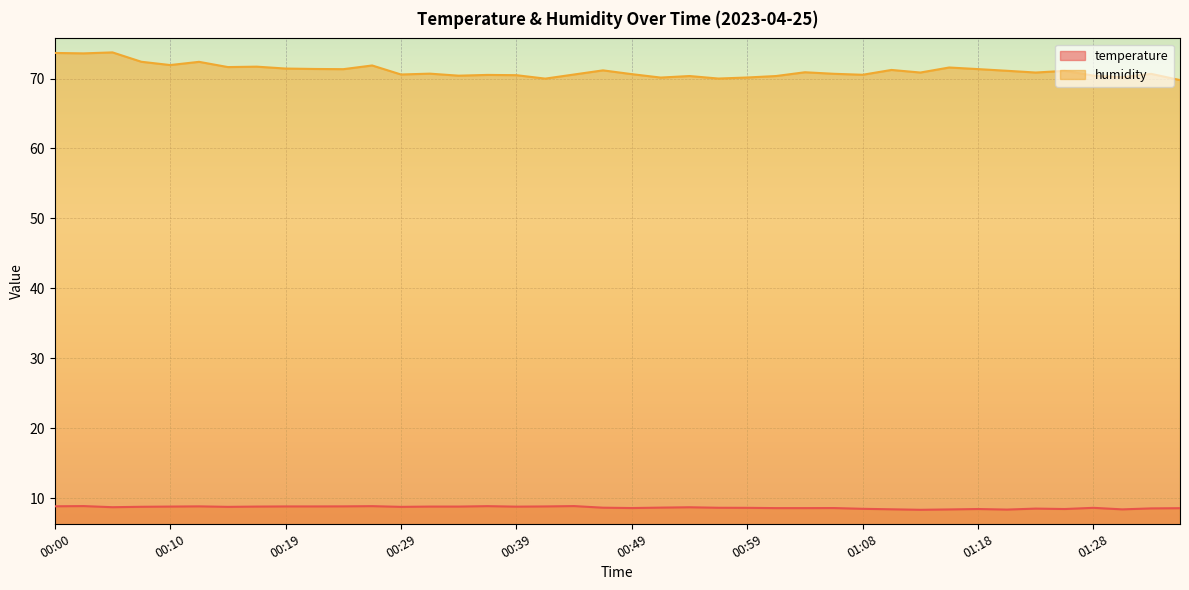

What are all the series names shown in the legend?

temperature, humidity